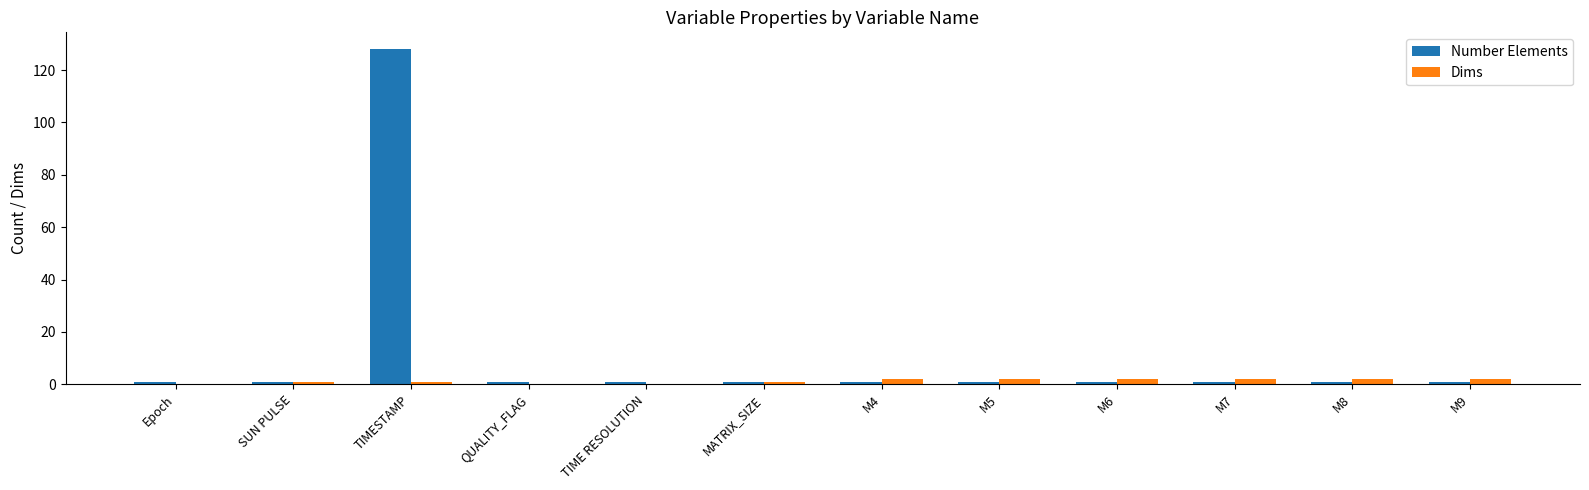

The Number Elements series shows 1 at TIME RESOLUTION. True or false?

True